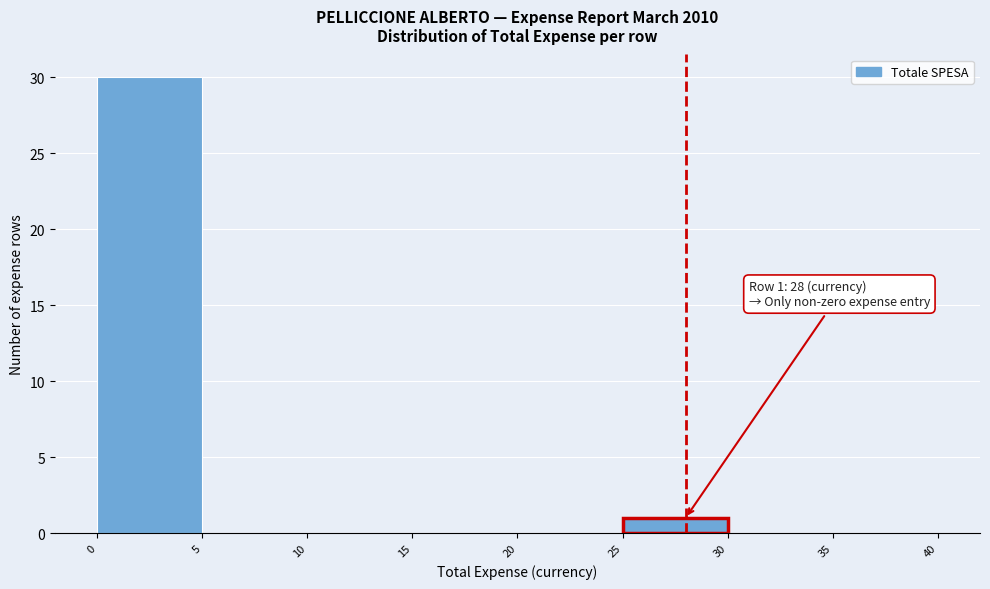

Over which range of the x-axis is the bar tallest?

0 to 5